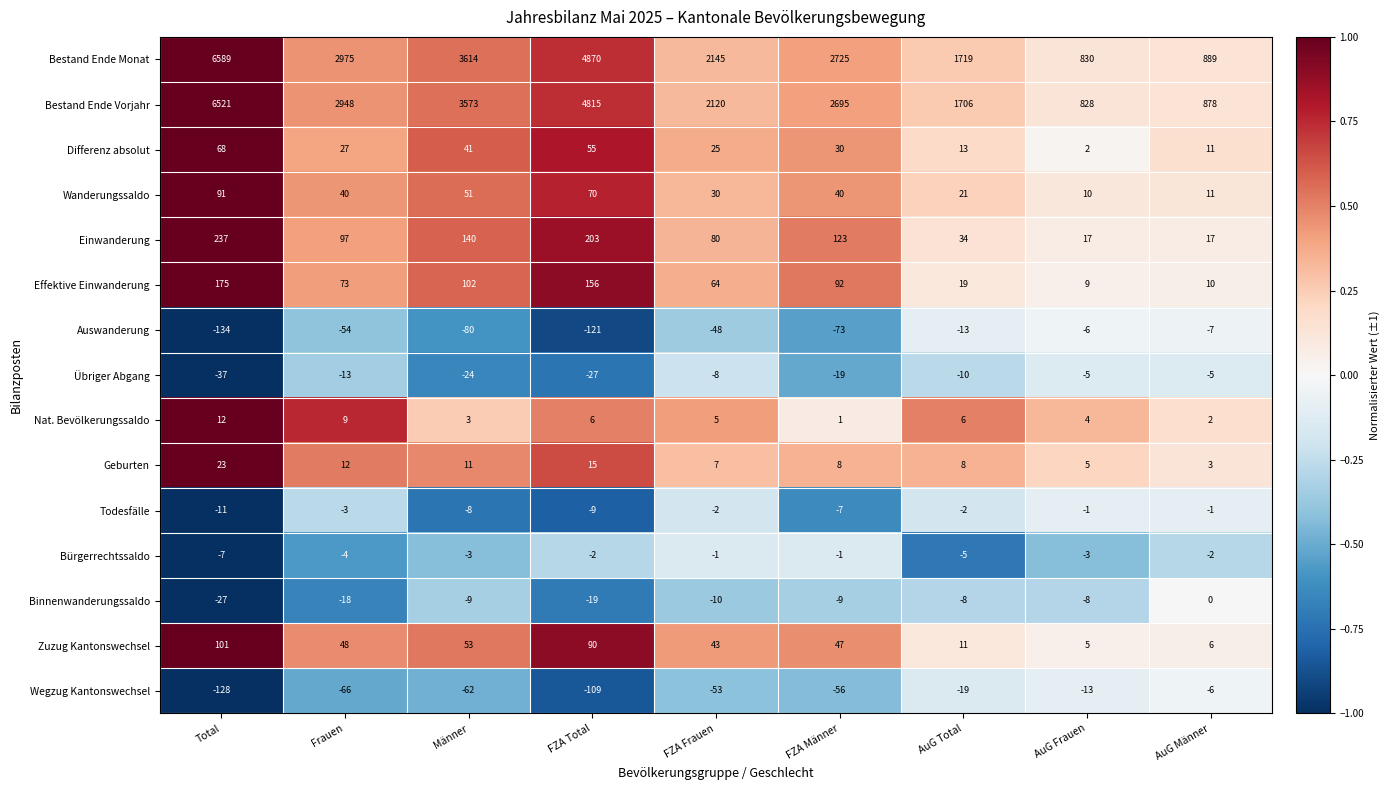

Rank the categories by Zuzug Kantonswechsel value from highest to lowest.

Total, FZA Total, Männer, Frauen, FZA Männer, FZA Frauen, AuG Total, AuG Männer, AuG Frauen